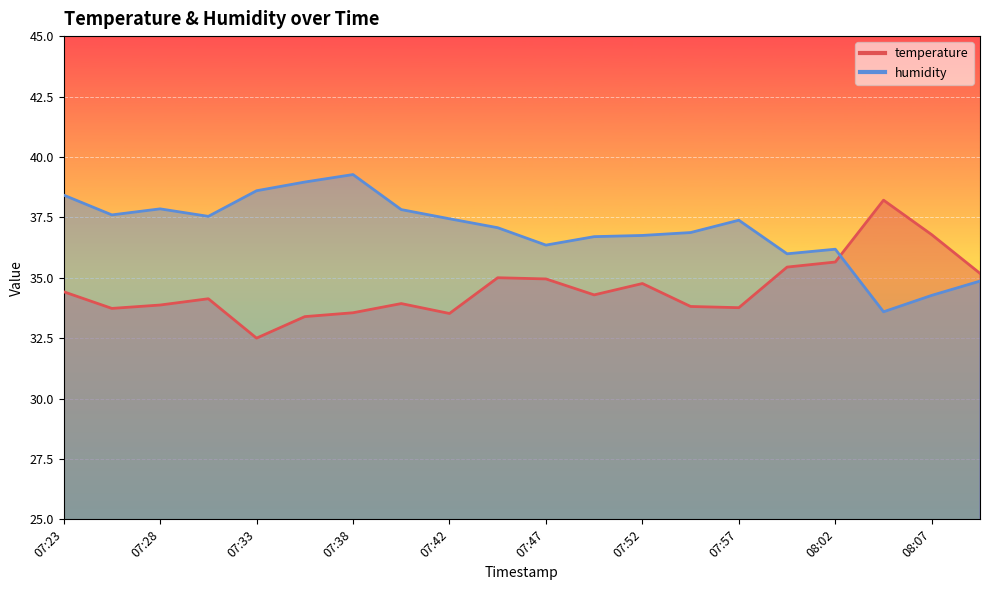

What is the difference between the temperature values at 08:10 and 07:25?

1.5